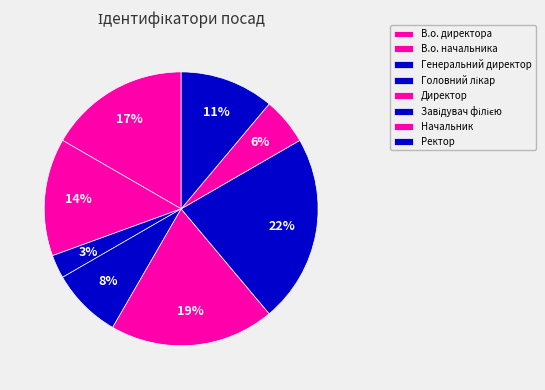

Approximately how many times larger is the value at Головний лікар compared to Начальник?

1.5